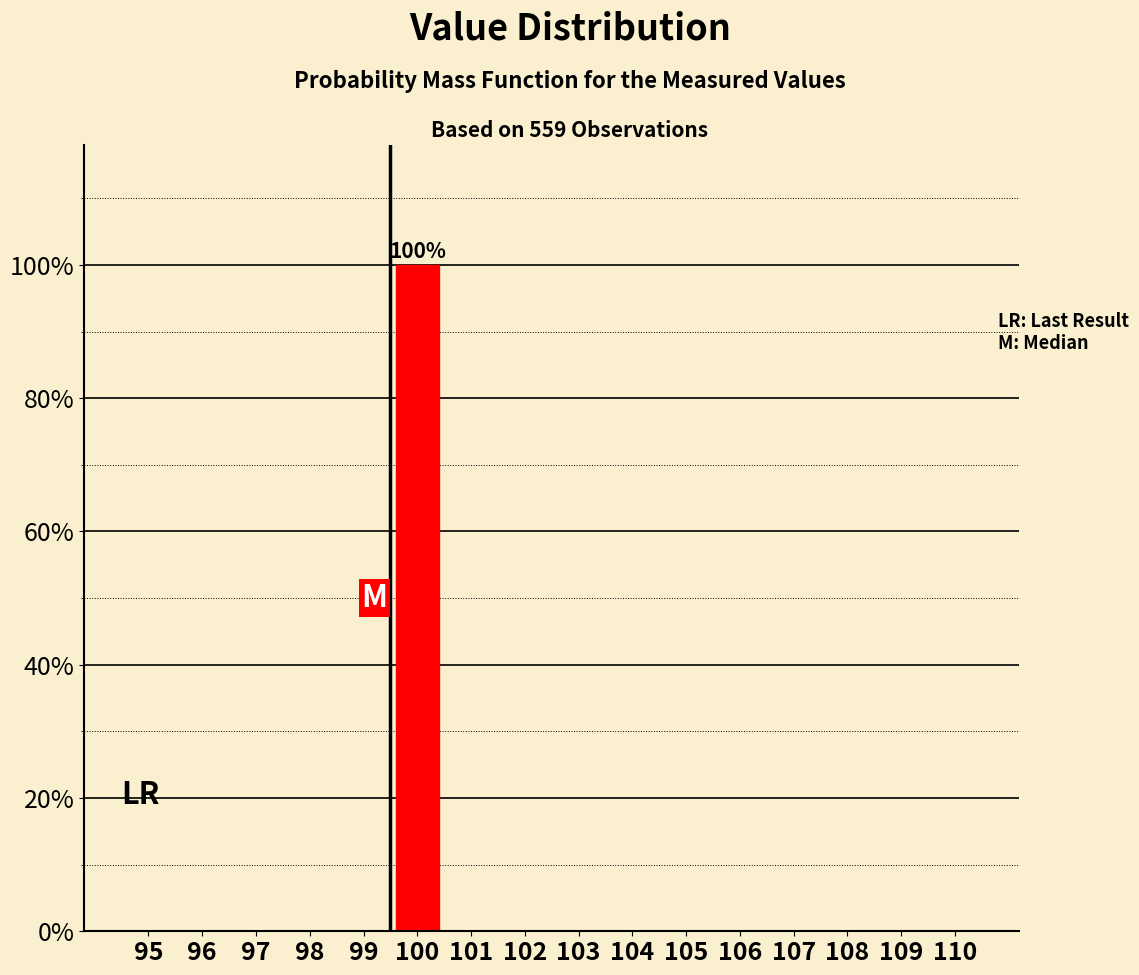

Reading right to left, list all the values displayed in this chart.

110=0	109=0	108=0	107=0	106=0	105=0	104=0	103=0	102=0	101=0	100=100	99=0	98=0	97=0	96=0	95=0